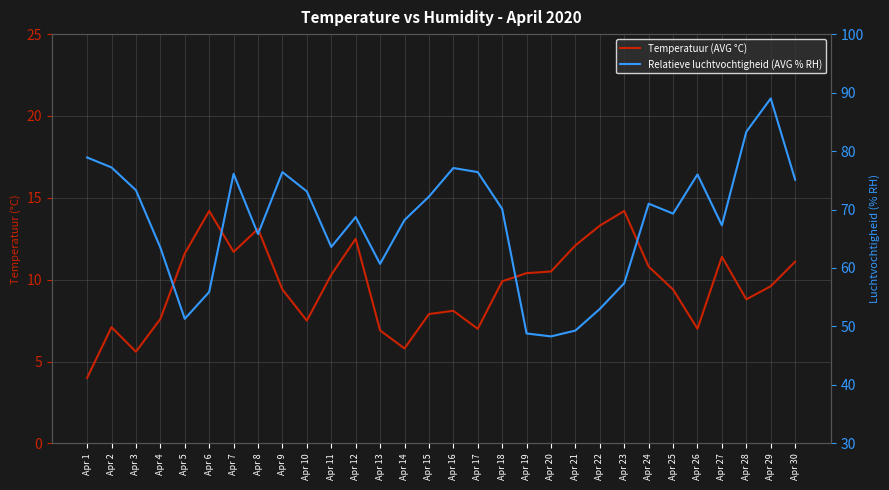

Which category has the highest value across all series?

Apr 29